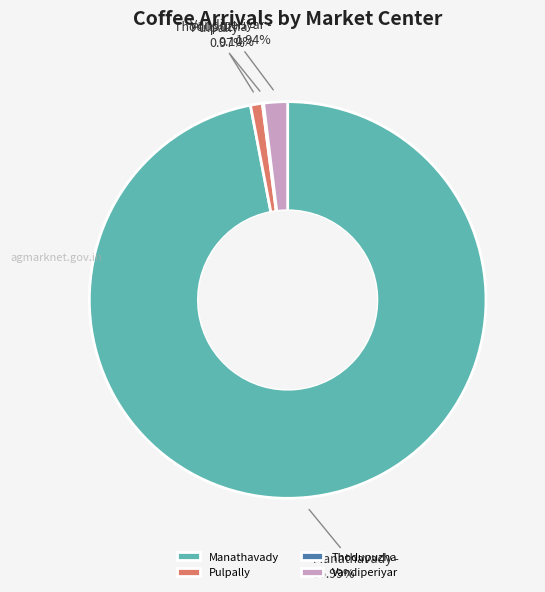

Is the sum of Manathavady and Vandiperiyar greater than half?

Yes